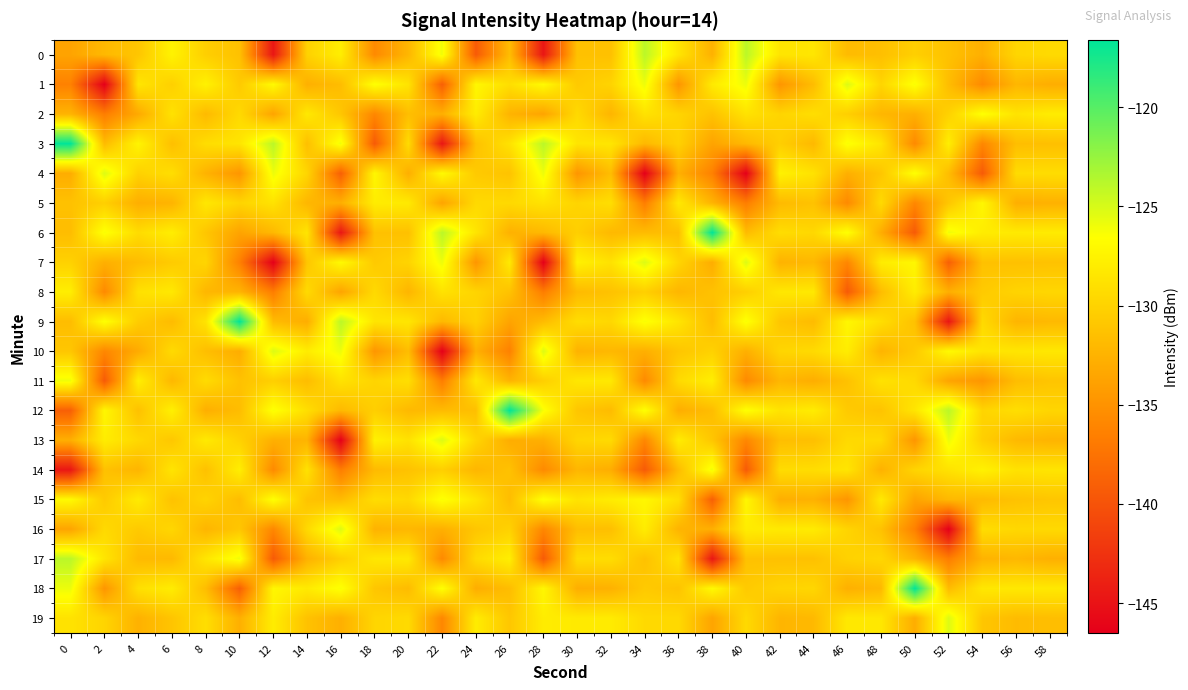

Which label corresponds to the smallest value in the chart?

2